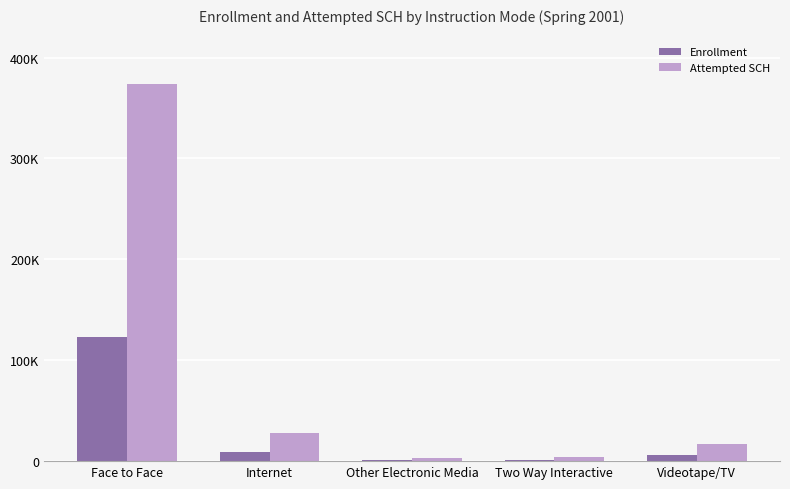

What is the difference between the highest and lowest values at Two Way Interactive?

2613